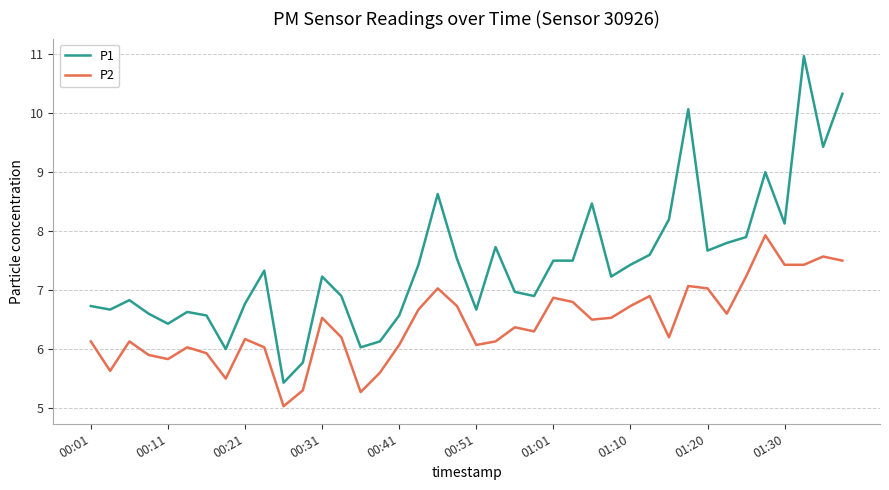

How many lines are shown in the chart?

2